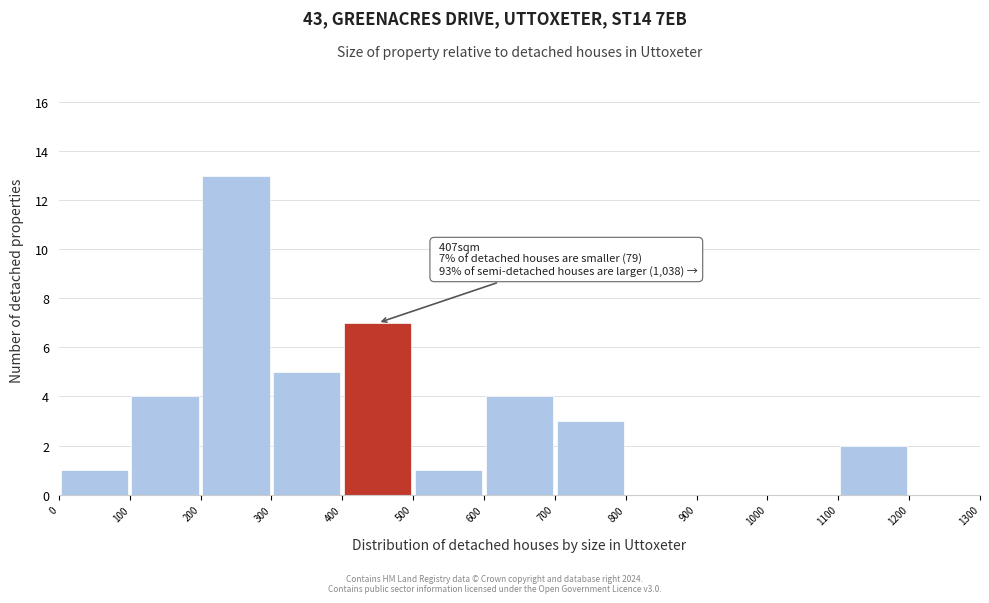

Over which range of the x-axis is the bar tallest?

200 to 300